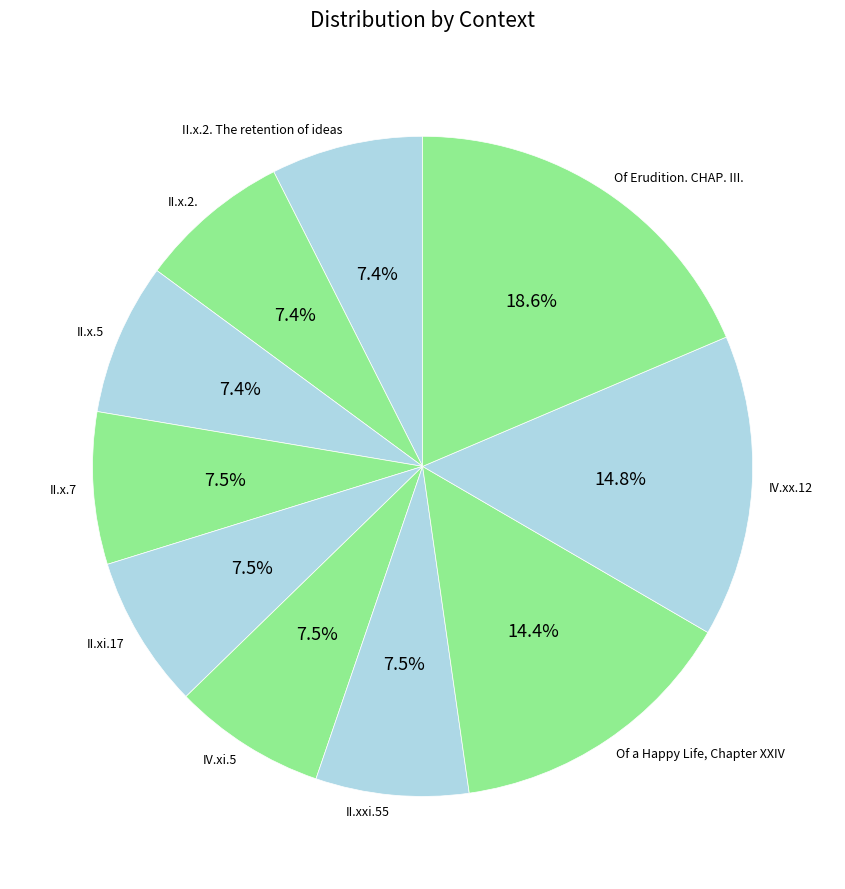

Combined, what portion of the pie is II.x.7 and II.x.5?

14.9%